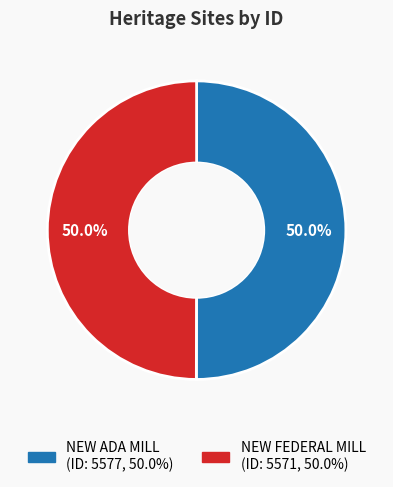

What percentage is the NEW ADA MILL slice, to the nearest percent?

50%